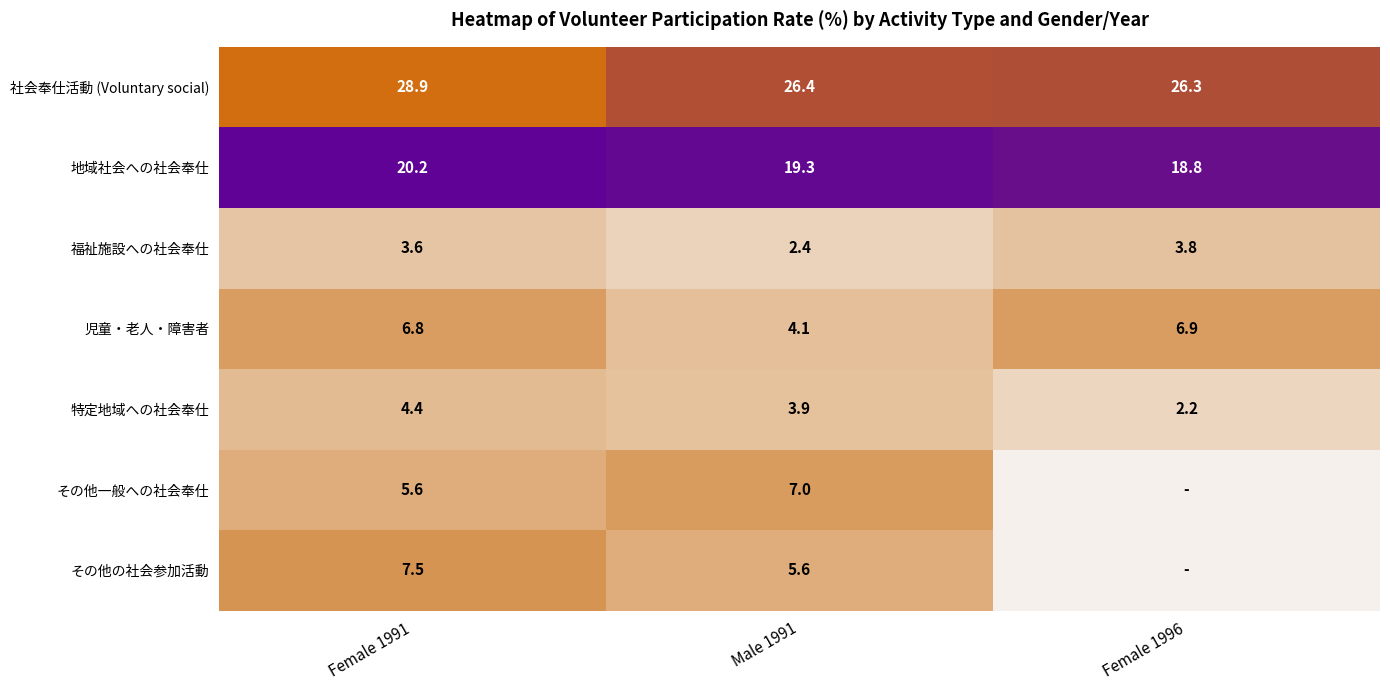

Between Female 1991 and Male 1991, which is larger?

Female 1991